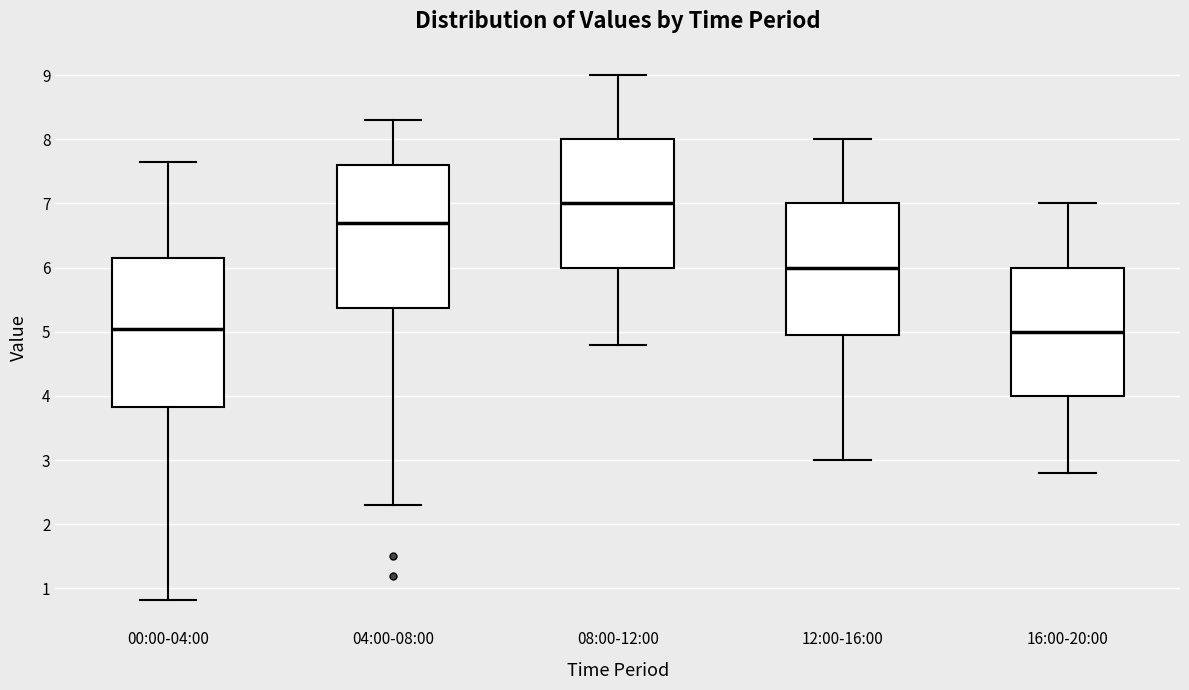

Which box is the tallest, from its lower edge to its upper edge?

00:00-04:00